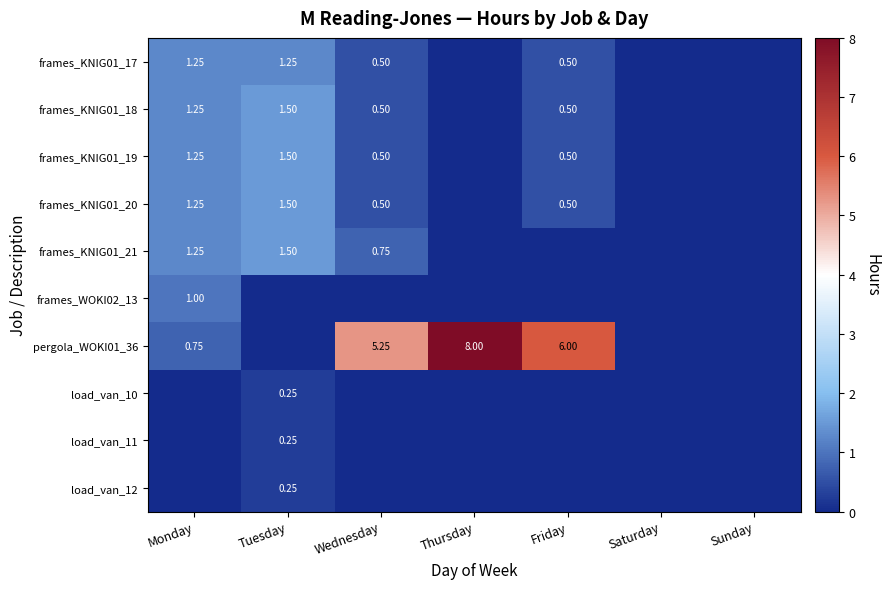

Count the number of categories in the chart.

7